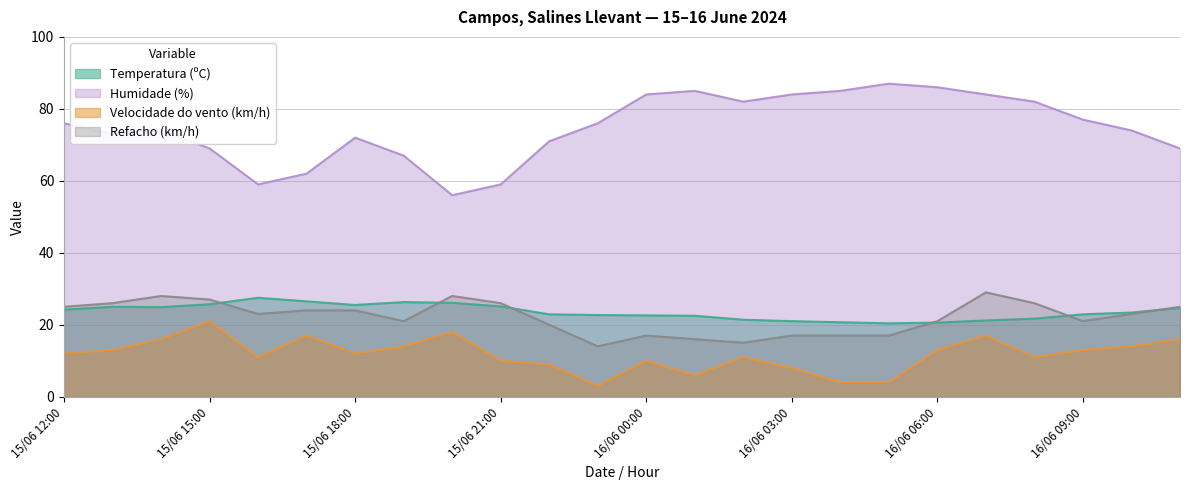

At which category does the chart reach its minimum across all series?

15/06 23:00